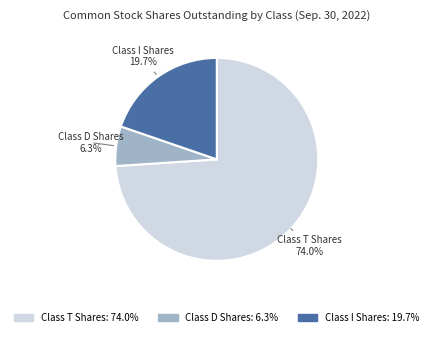

What percentage is the Class I Shares slice, to the nearest percent?

20%